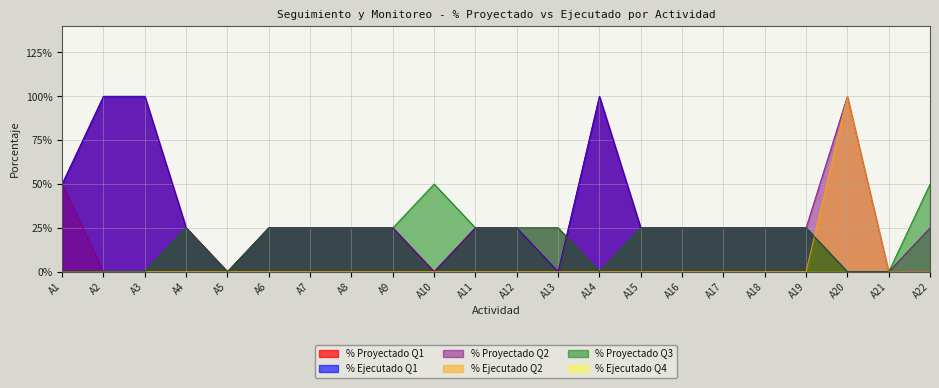

What is the difference between the highest and lowest values at A18?

0.2